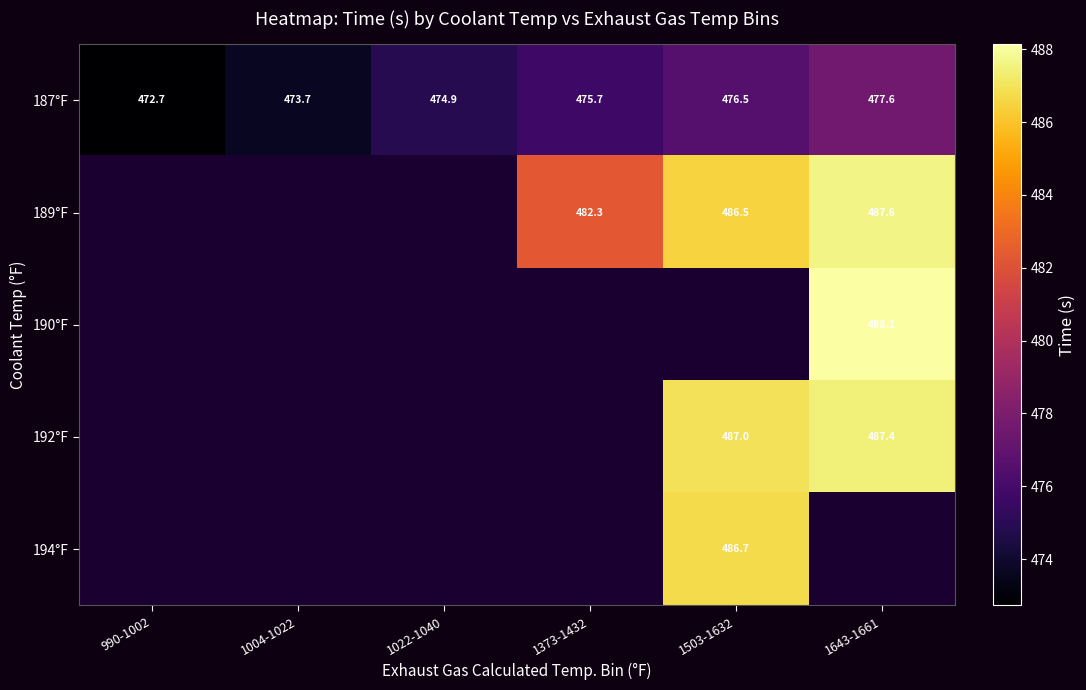

What is the minimum value for 187°F?

472.7